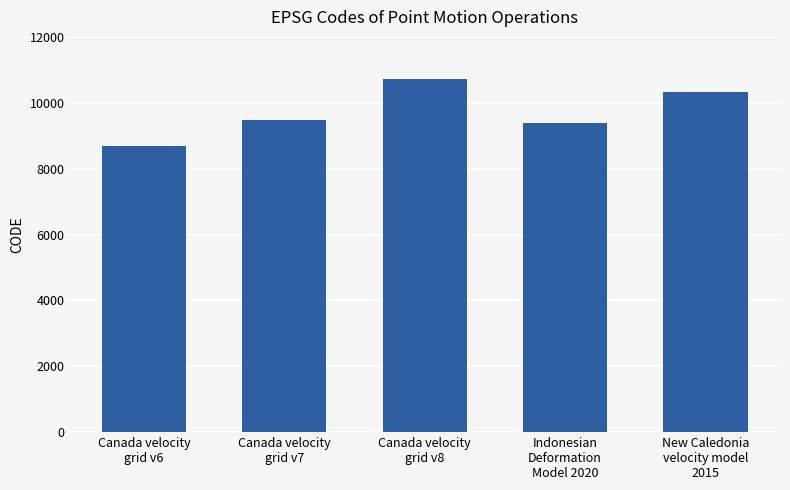

The chart shows a value of 9375 at Indonesian
Deformation
Model 2020. True or false?

True